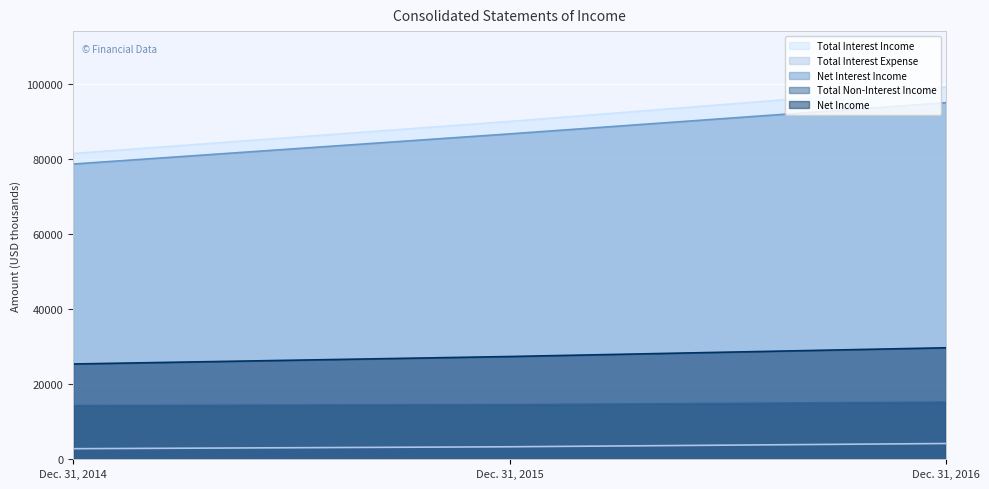

What is the difference between the Total Interest Expense values at Dec. 31, 2015 and Dec. 31, 2014?

512